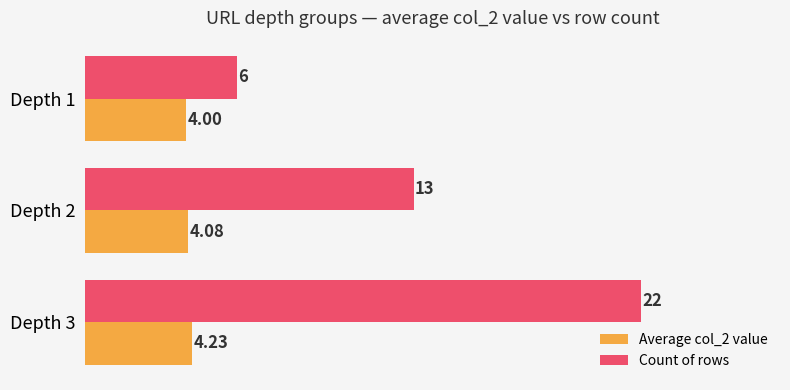

What is the sum of all Count of rows values?

41.0